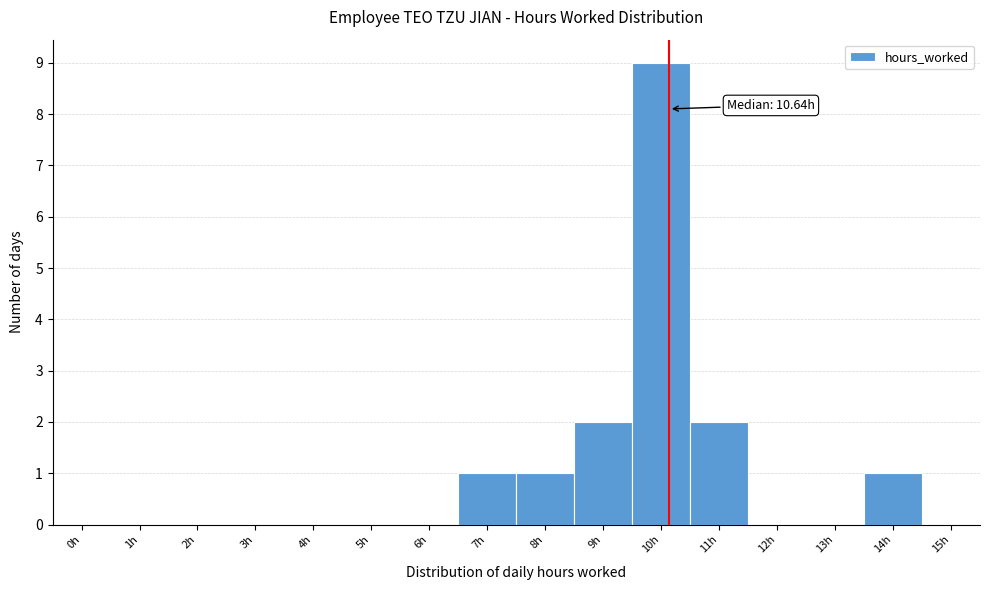

Reading left to right, what are all the values shown in this chart?

0h=0	1h=0	2h=0	3h=0	4h=0	5h=0	6h=0	7h=1	8h=1	9h=2	10h=9	11h=2	12h=0	13h=0	14h=1	15h=0